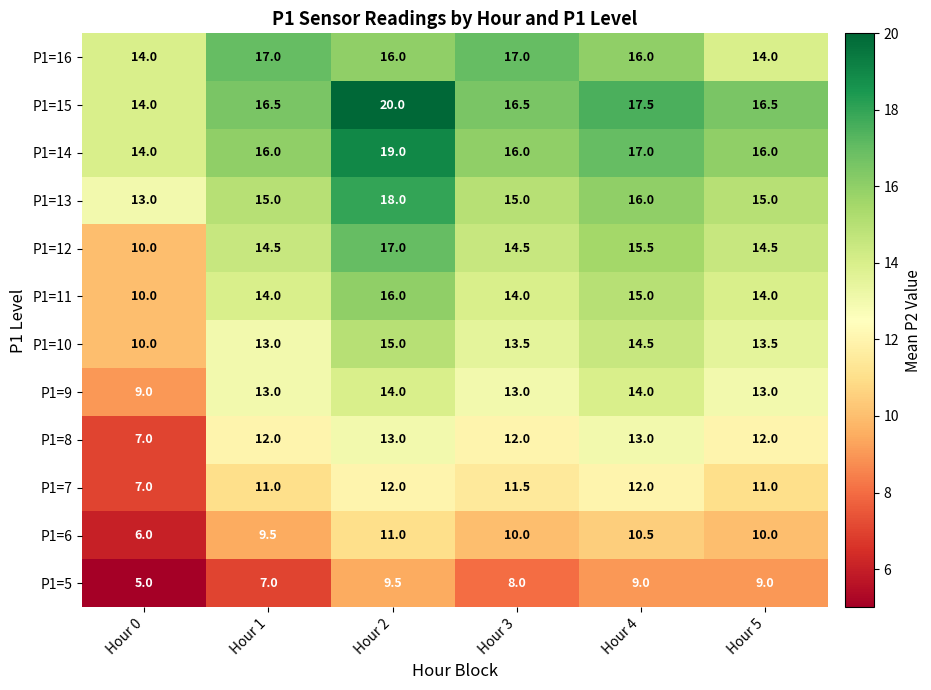

Read the P1=14 value at Hour 1.

16.0